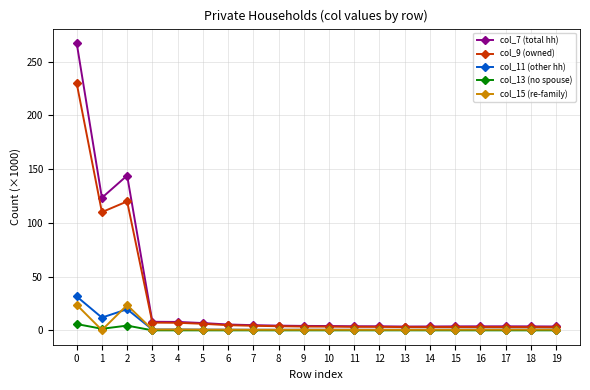

True or false: col_11 (other hh) has more than 0 points higher than both neighbors.

True